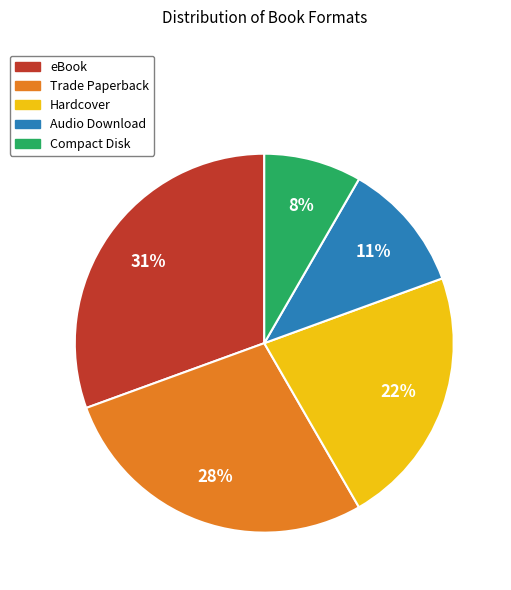

Is there any slice that represents more than half of the pie?

No